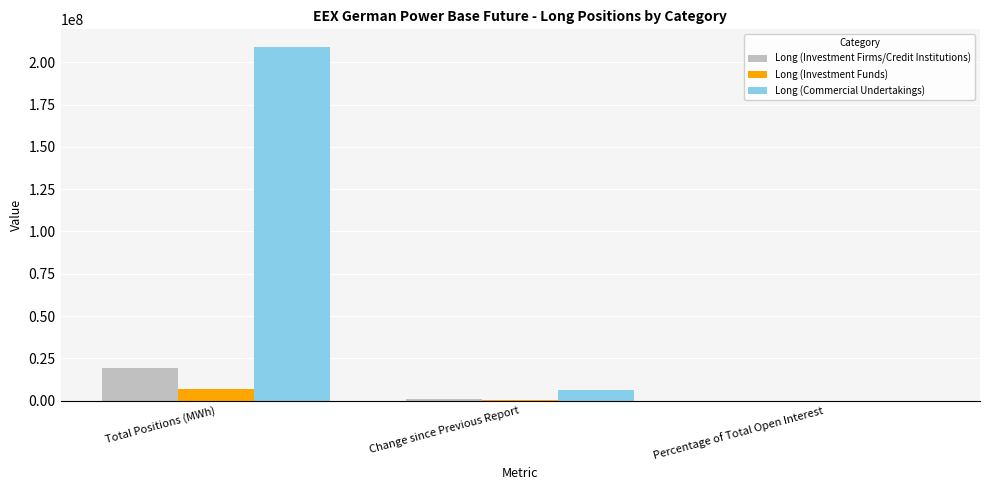

At which category is the sum across all series the highest?

Total Positions (MWh)